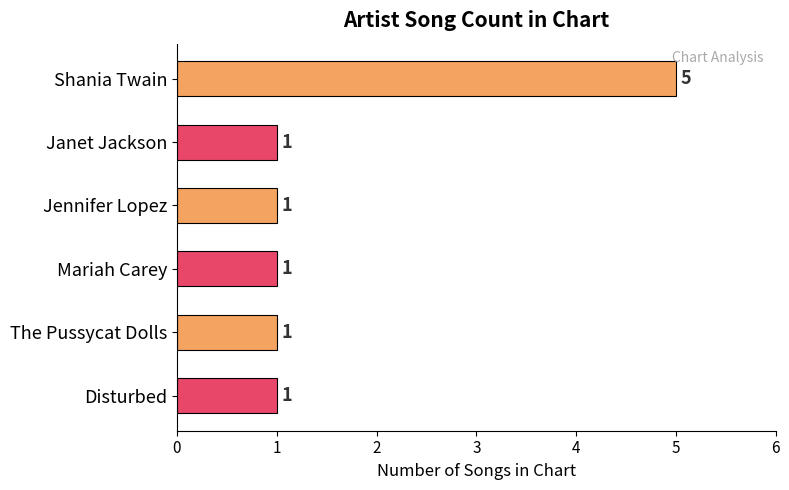

How many series are shown in this chart?

1